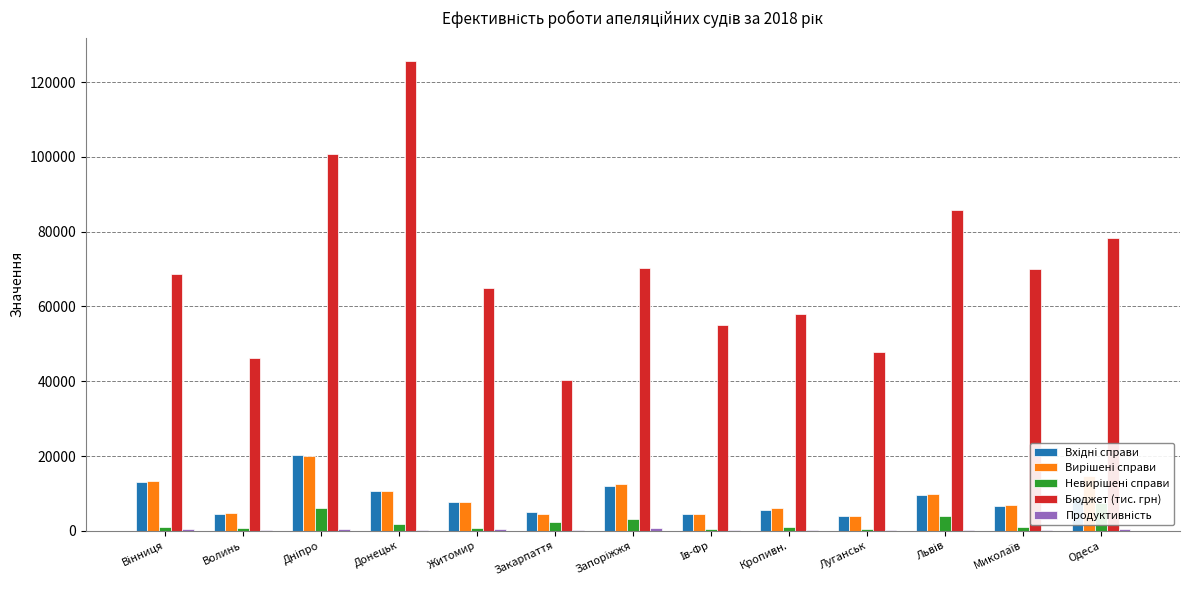

What is the sum of the Продуктивність values at Луганськ and Миколаїв?

441.0